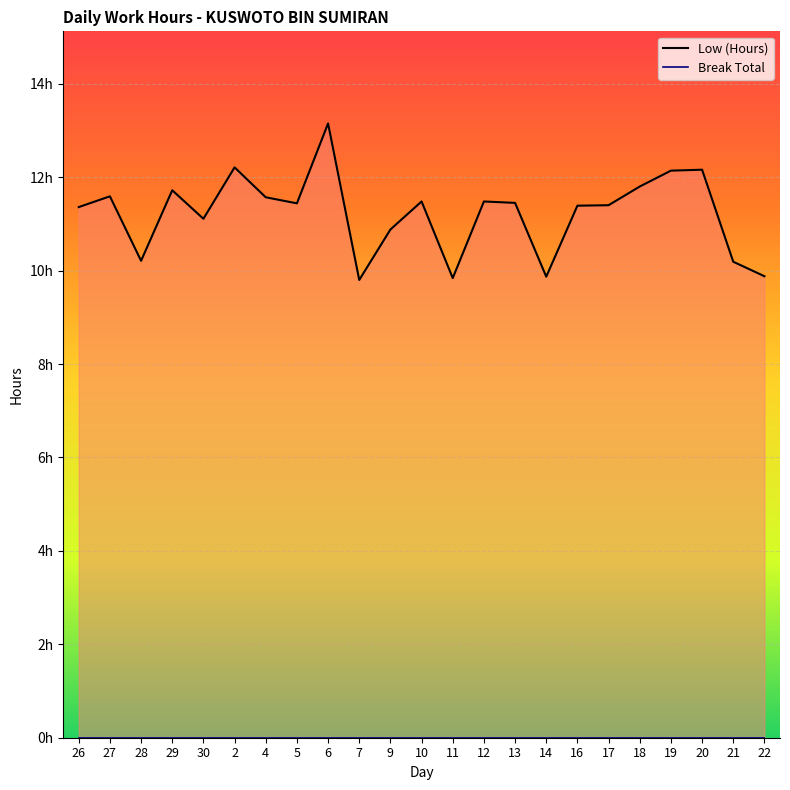

List the labels in order of value, largest first.

6, 2, 20, 19, 18, 29, 27, 4, 10, 12, 13, 5, 17, 16, 26, 30, 9, 28, 21, 22, 14, 11, 7